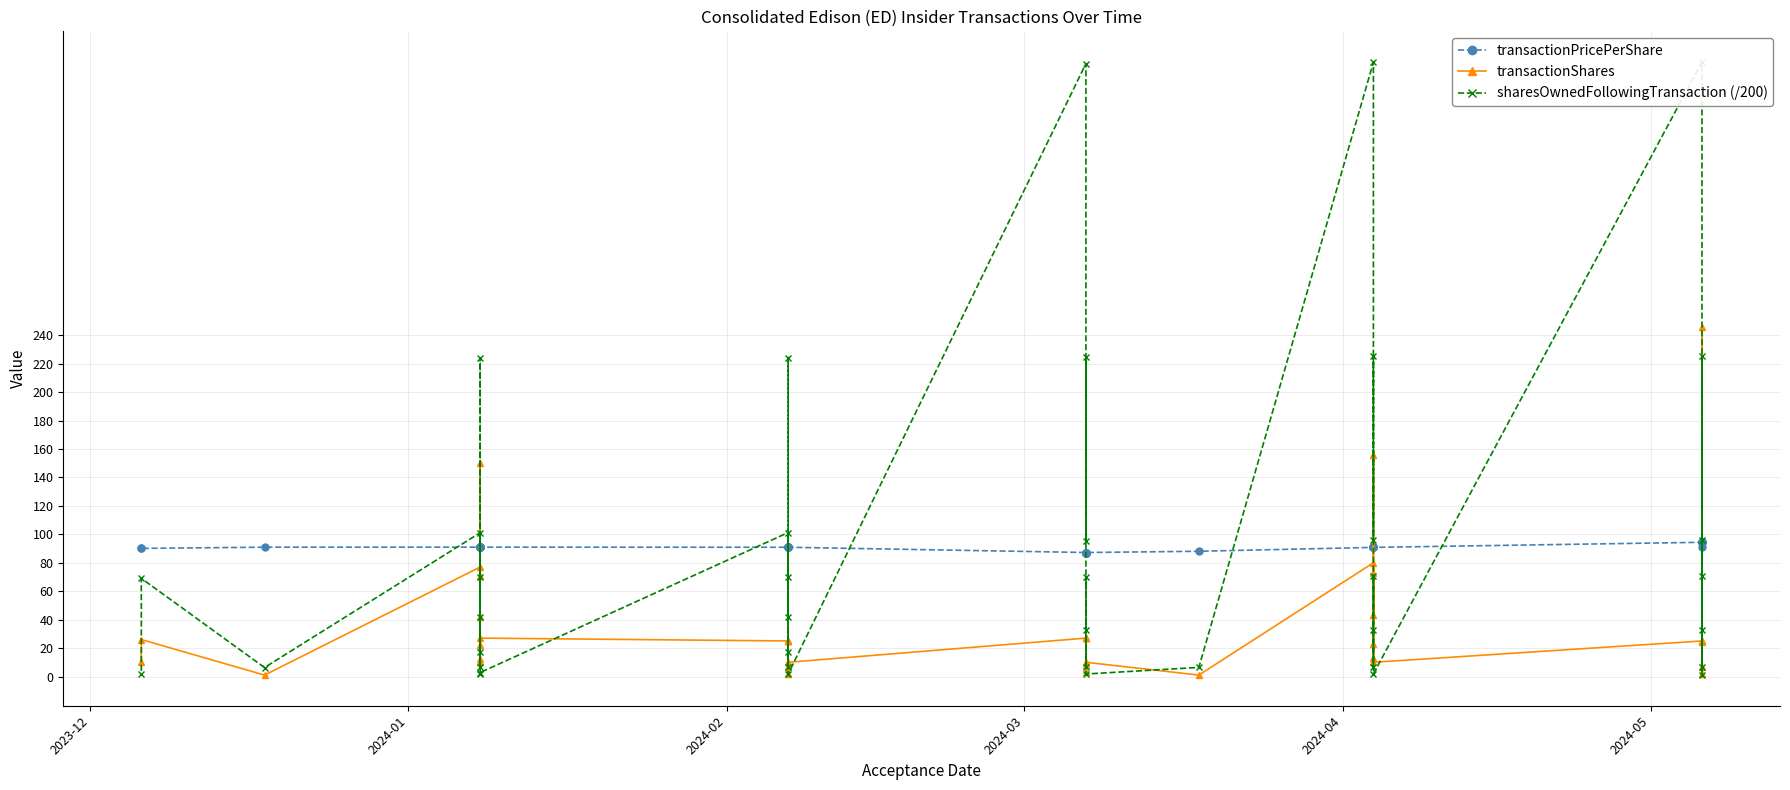

What is the maximum value for transactionPricePerShare?

94.4